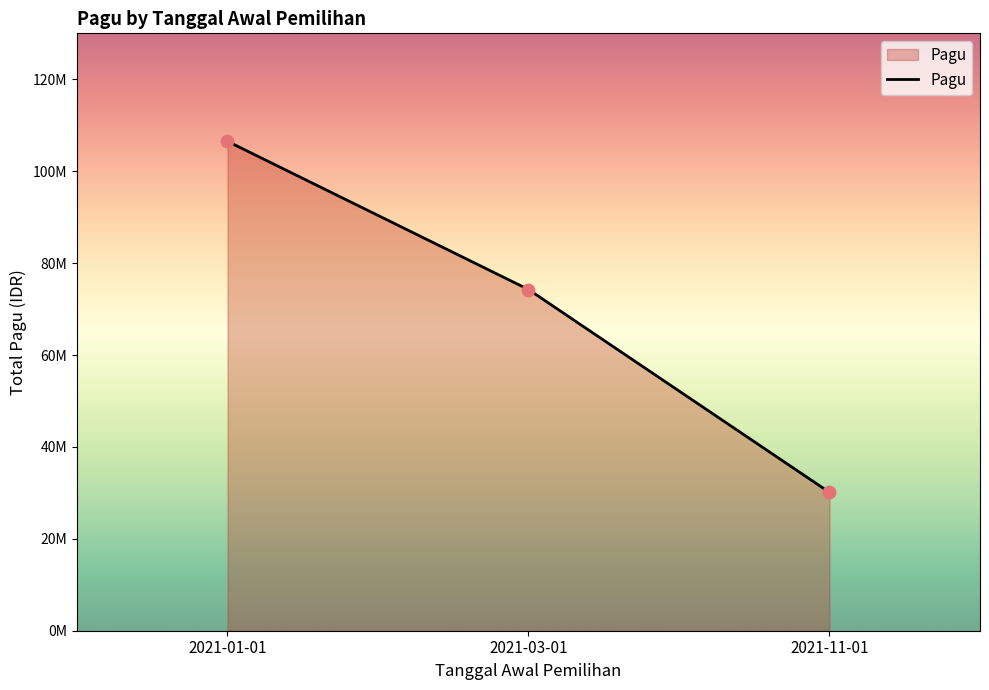

Between 2021-03-01 and 2021-01-01, which is larger?

2021-01-01